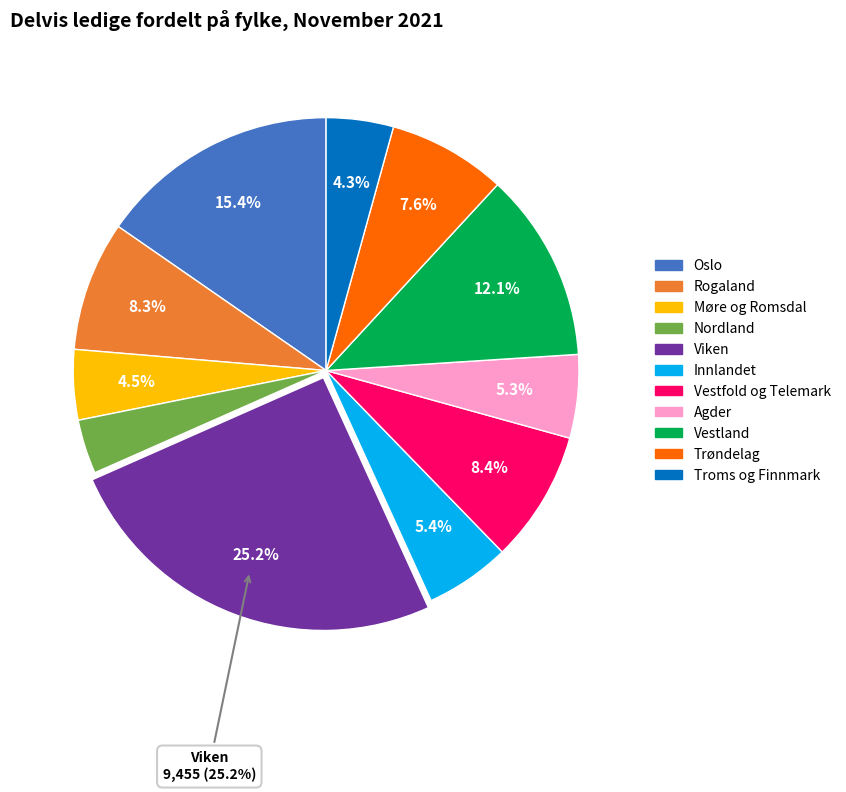

The Oslo slice represents 15% of the pie. True or false?

True